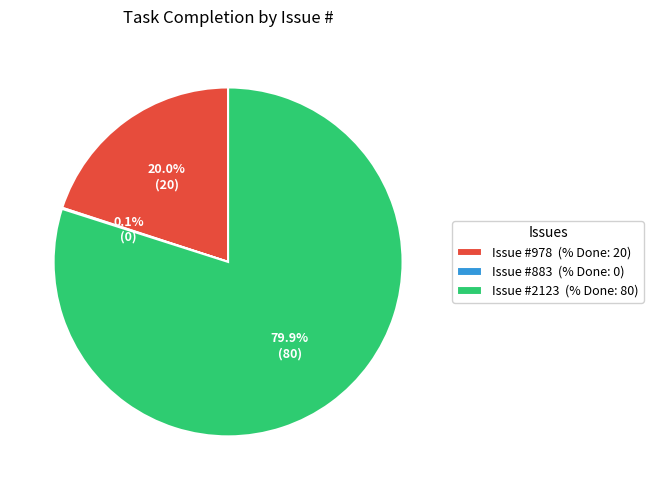

Combined, what portion of the pie is Issue #978 (% Done: 20) and Issue #2123 (% Done: 80)?

100.0%